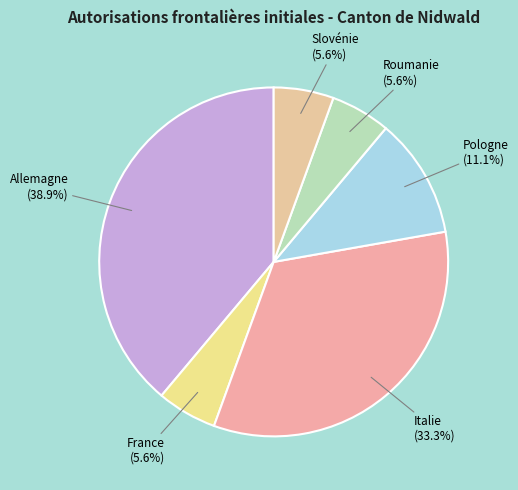

The Slovénie slice represents 1% of the pie. True or false?

False